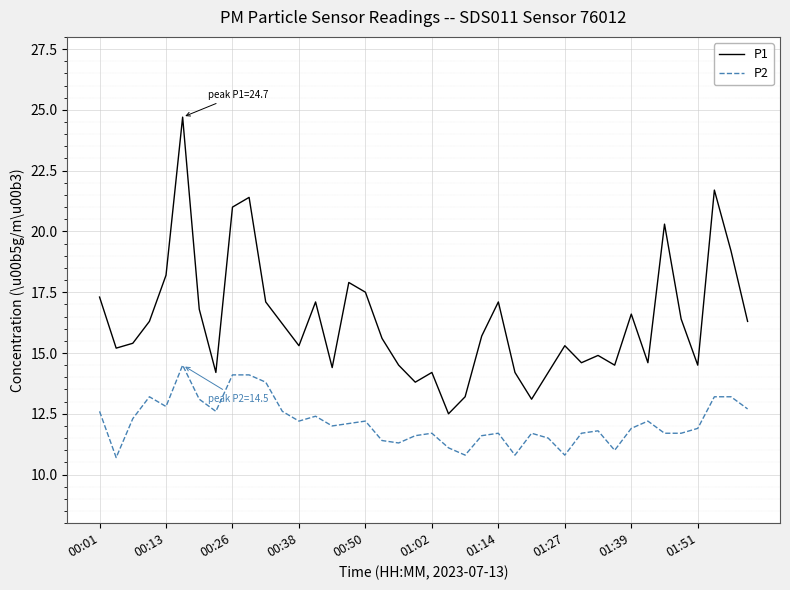

True or false: P1 has more than 2 points higher than both neighbors.

True